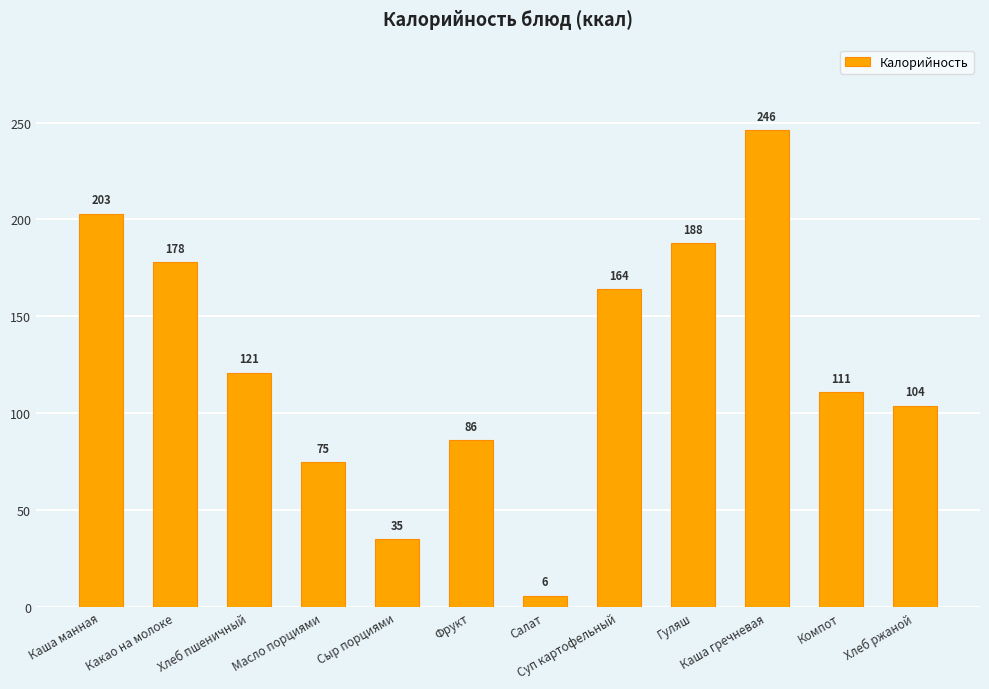

How many values are below 121?

6